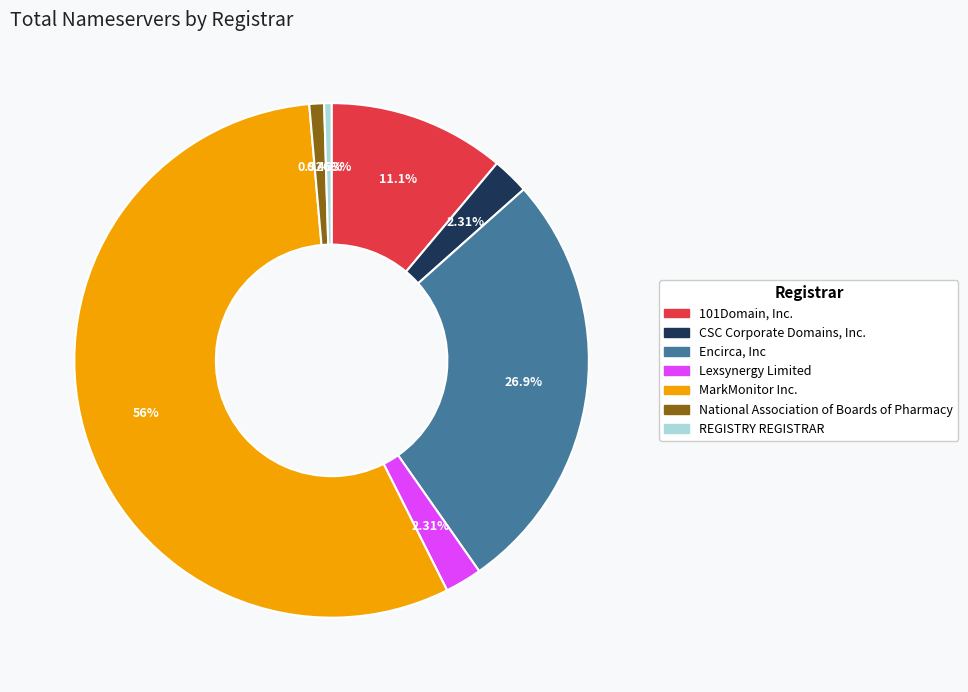

True or false: Lexsynergy Limited accounts for 17% of the total.

False